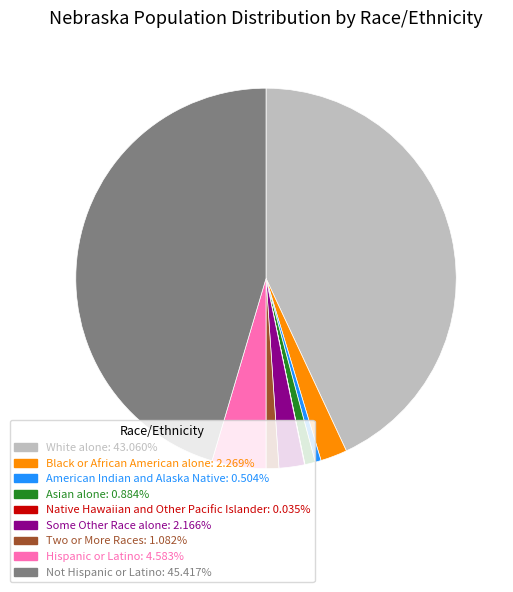

Does White alone: 43.060% represent more than half of the total?

No